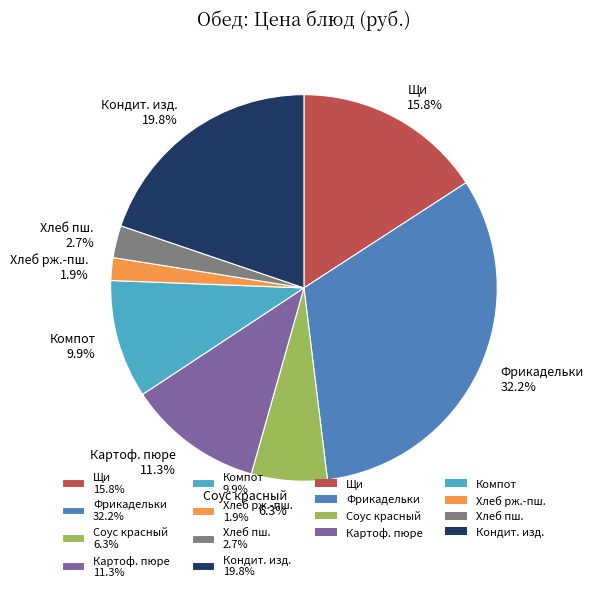

To the nearest percent, what is the average slice percentage?

12%